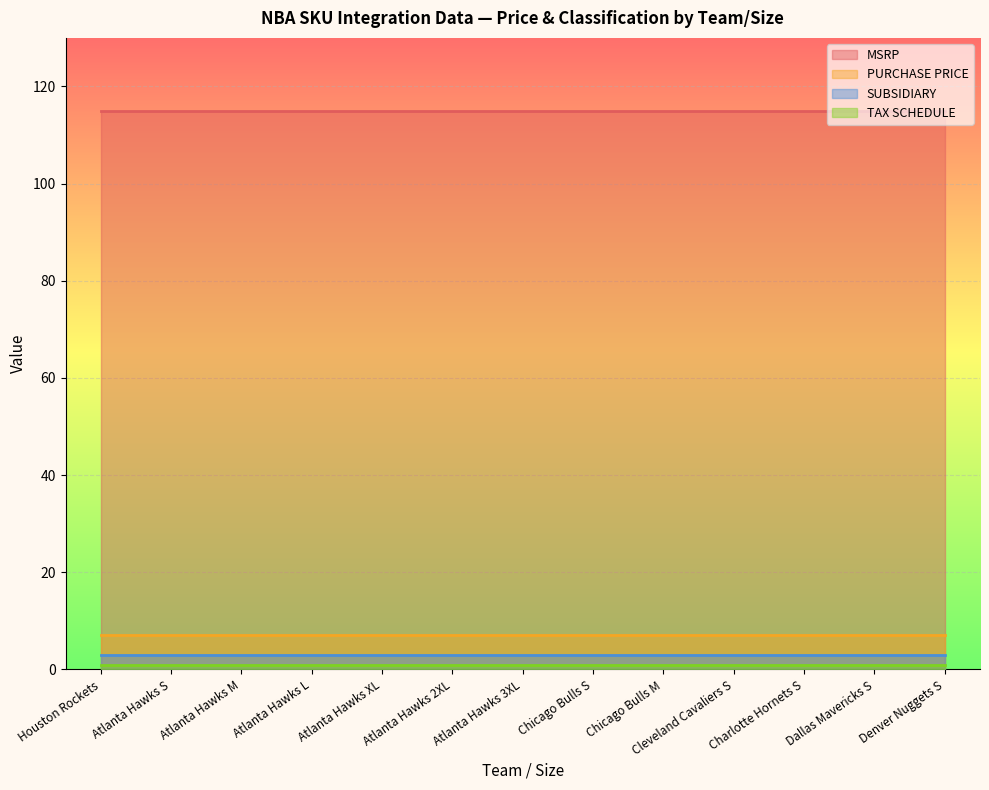

Reading left to right, extract all data points from this chart.

MSRP: 115.0	115.0	115.0	115.0	115.0	115.0	115.0	115.0	115.0	115.0	115.0	115.0	115.0
PURCHASE PRICE: 7.1	7.1	7.1	7.1	7.1	7.1	7.1	7.1	7.1	7.1	7.1	7.1	7.1
SUBSIDIARY: 3.0	3.0	3.0	3.0	3.0	3.0	3.0	3.0	3.0	3.0	3.0	3.0	3.0
TAX SCHEDULE: 1.0	1.0	1.0	1.0	1.0	1.0	1.0	1.0	1.0	1.0	1.0	1.0	1.0